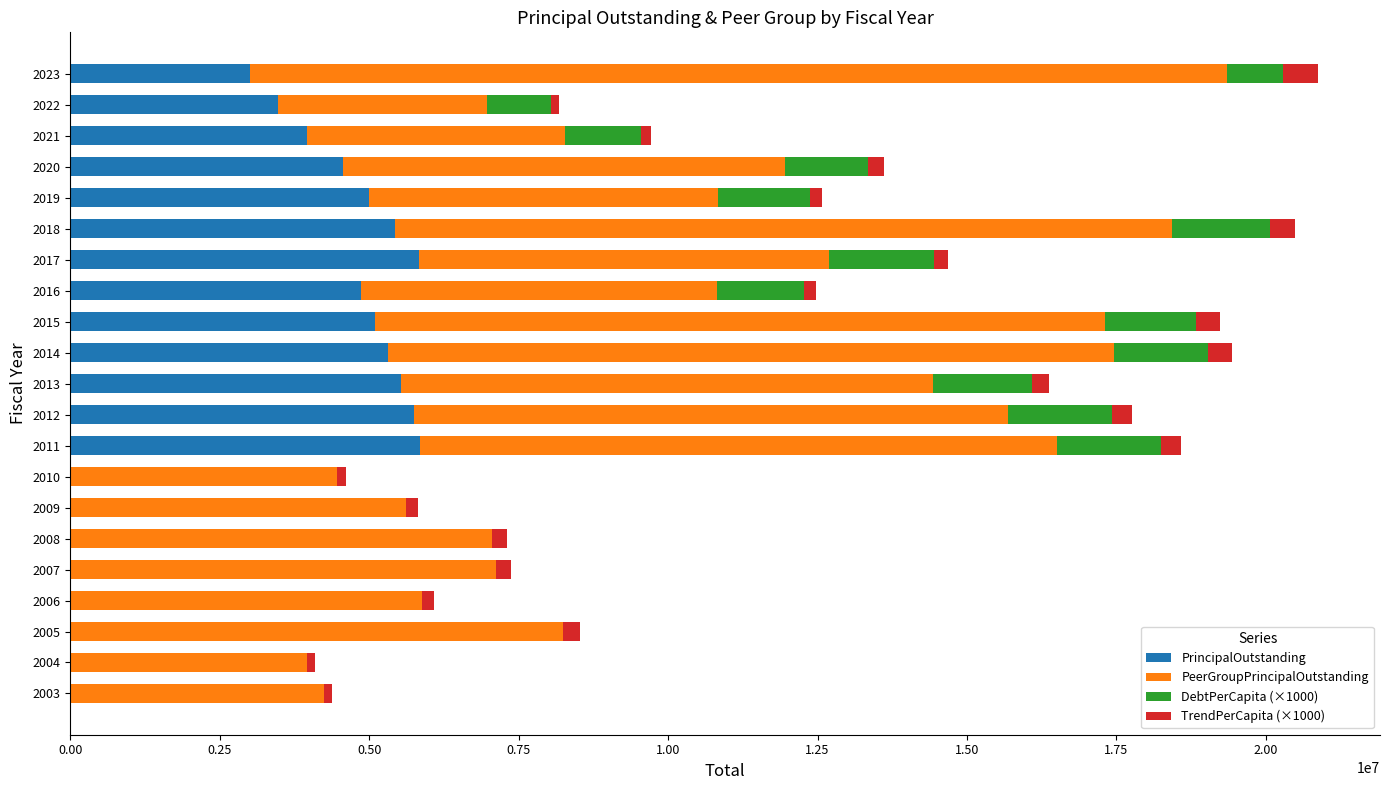

The value of PrincipalOutstanding at 2023 is 5219590.6. True or false?

False